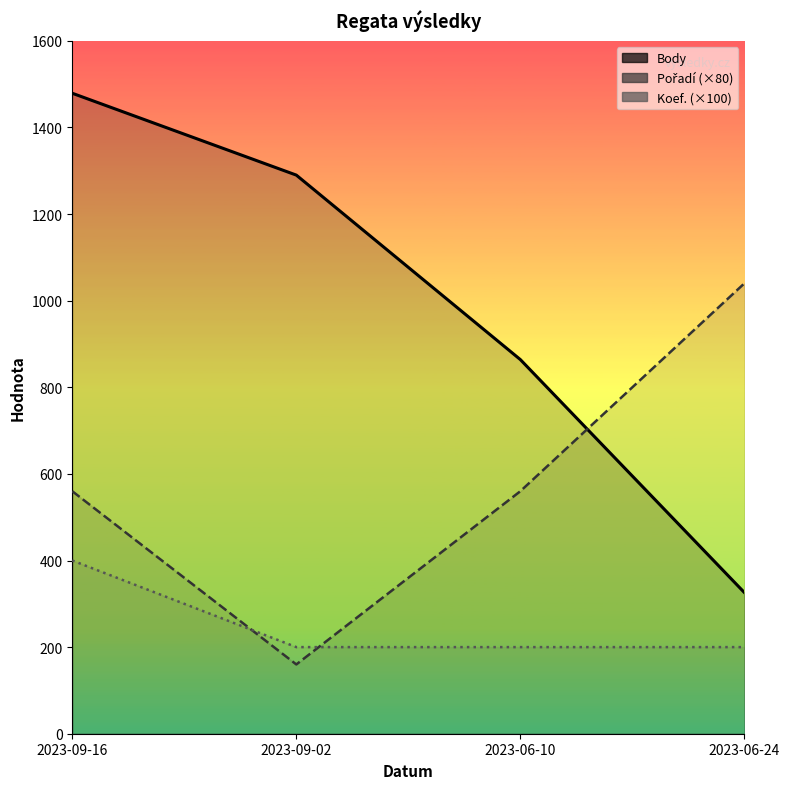

List the labels in order of Body value, largest first.

2023-09-16, 2023-09-02, 2023-06-10, 2023-06-24